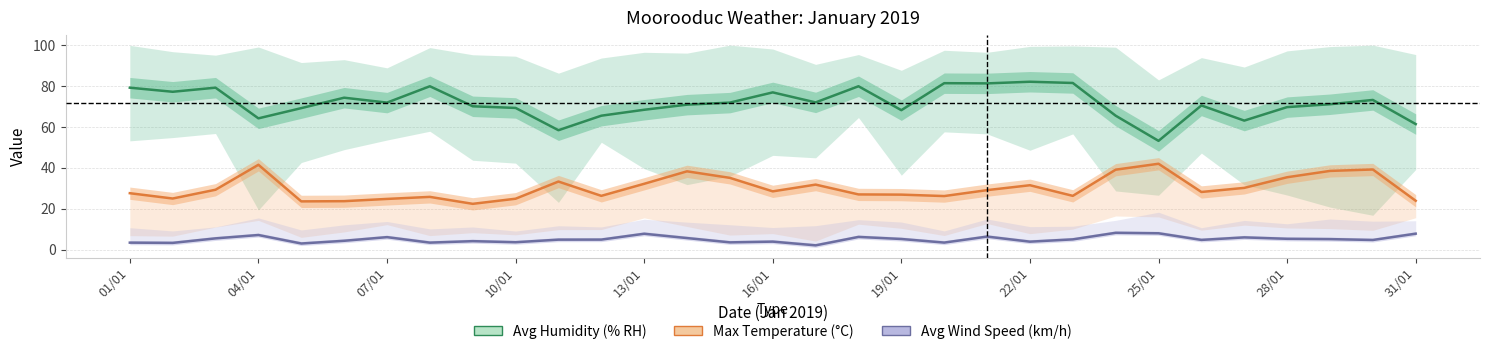

The value of Avg Wind Speed (km/h) at 26 is 6.0. True or false?

True